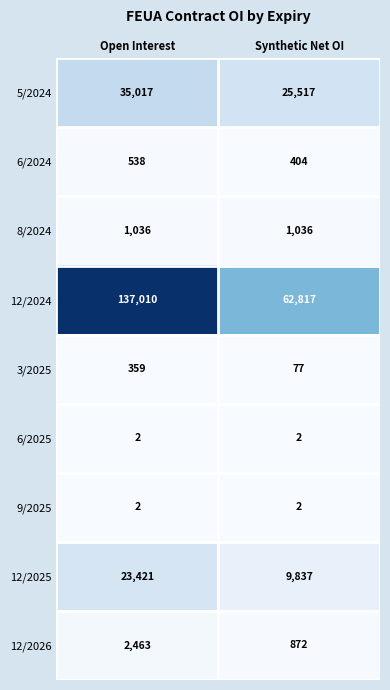

What is the difference between the highest and lowest values at Open Interest?

137008